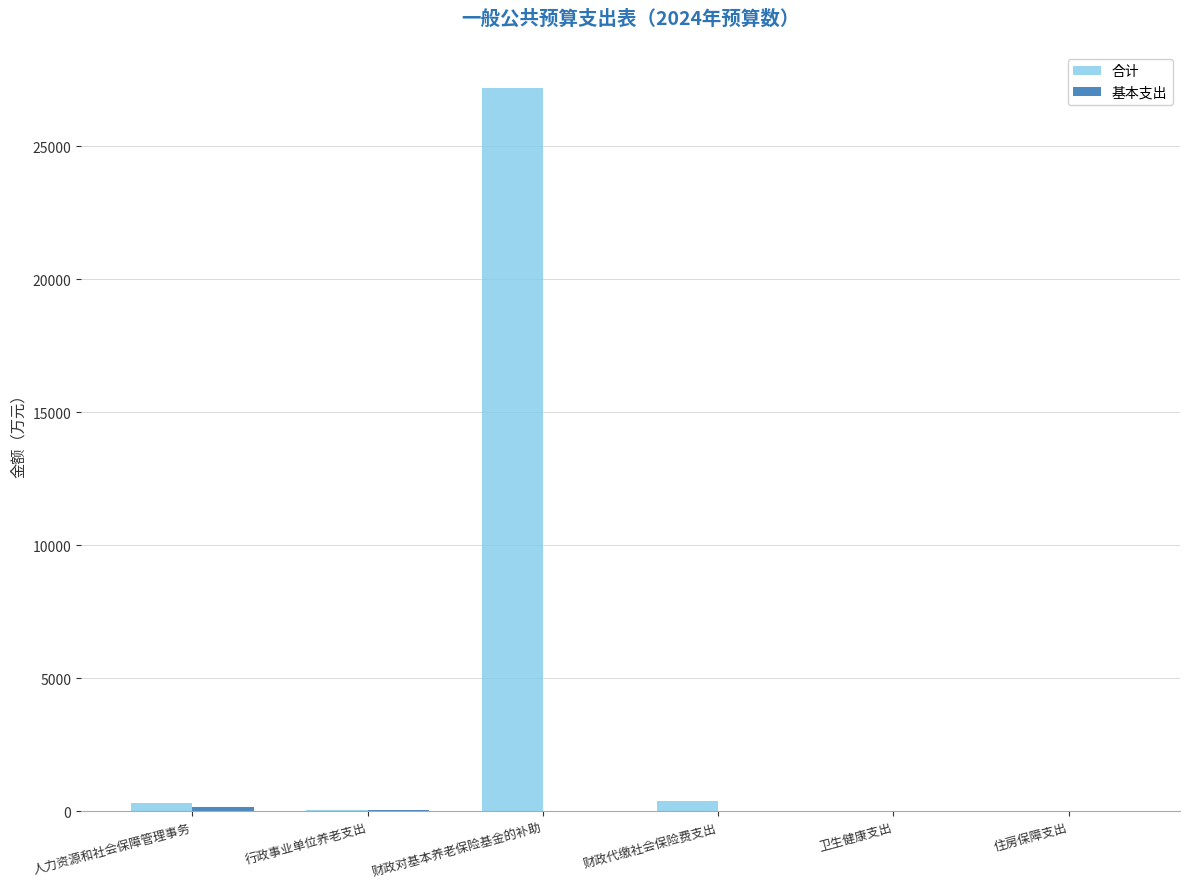

Which series has the largest total across all categories?

合计